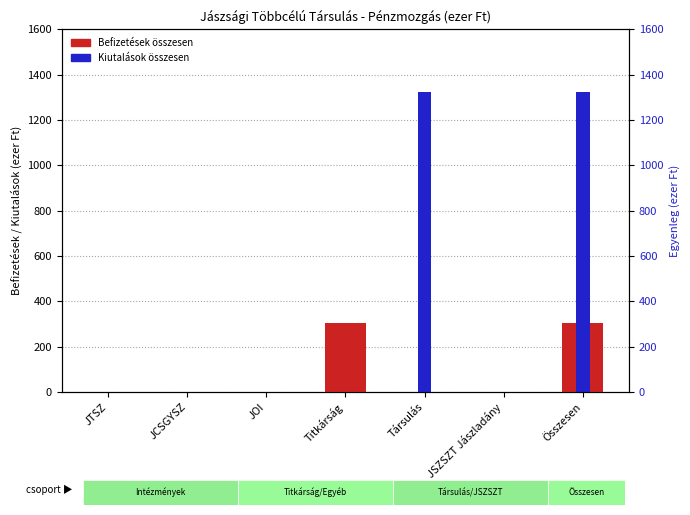

How many Kiutalások összesen values are between 0 and 1325?

7